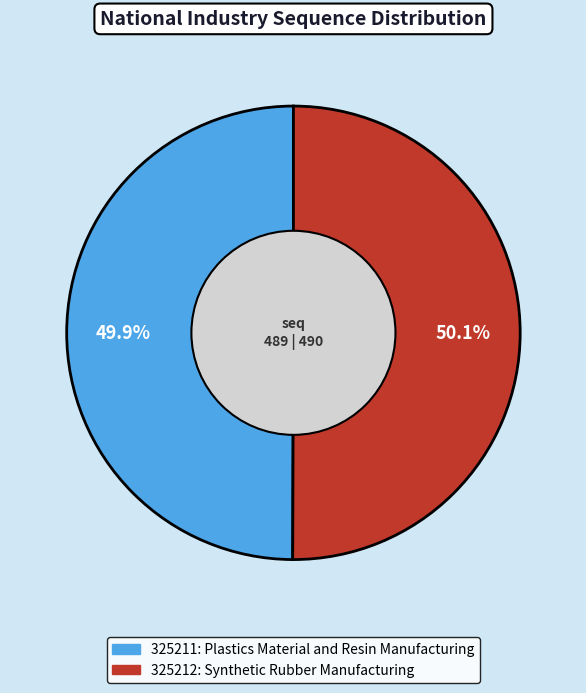

To the nearest percent, what portion does 325211 represent?

50%